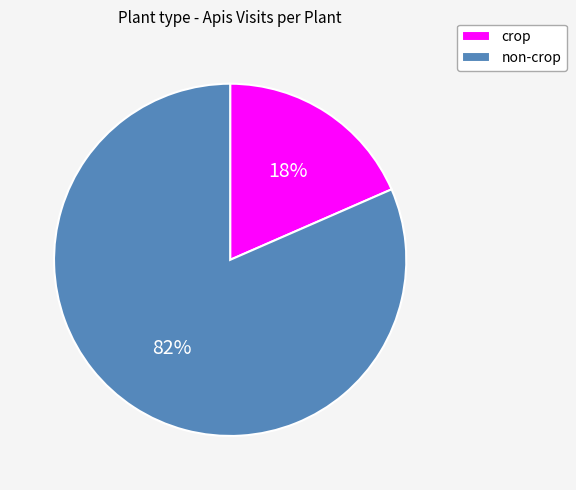

To the nearest percent, what portion does non-crop represent?

82%